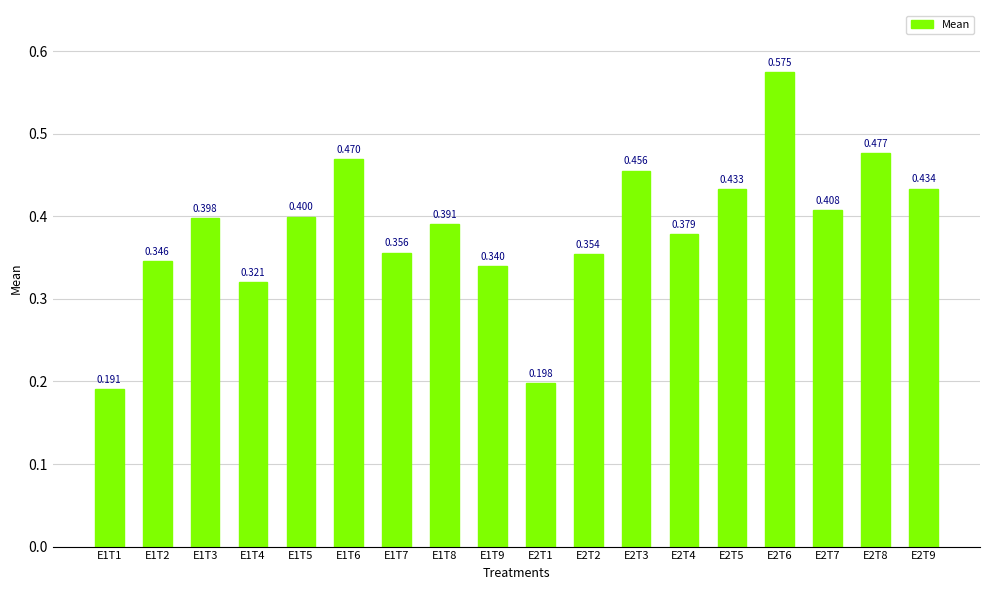

The chart shows a value of 0.4 at E1T7. True or false?

True